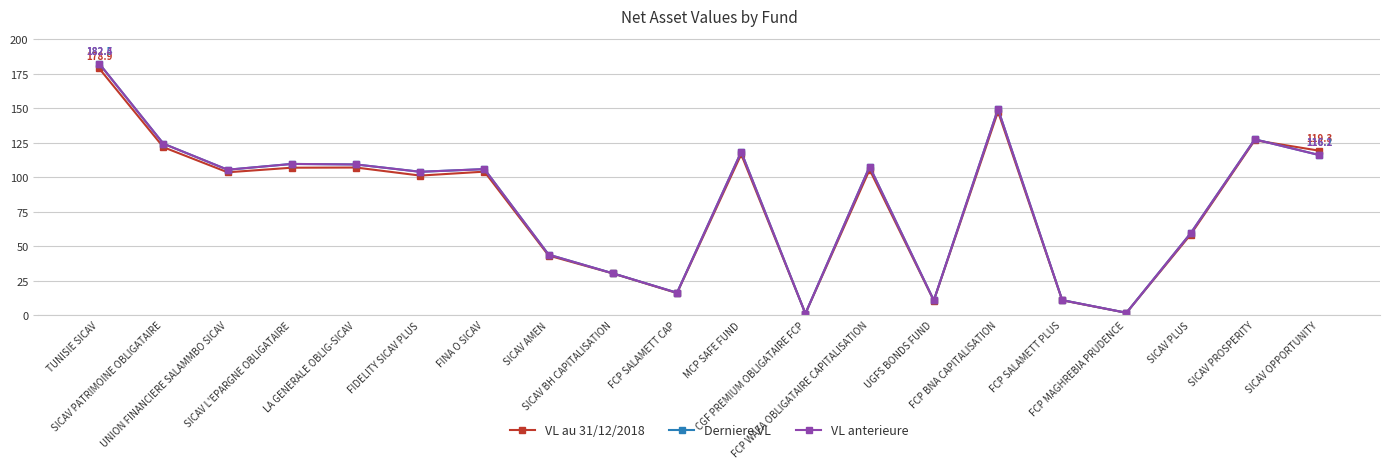

At which category is the sum across all series the highest?

TUNISIE SICAV